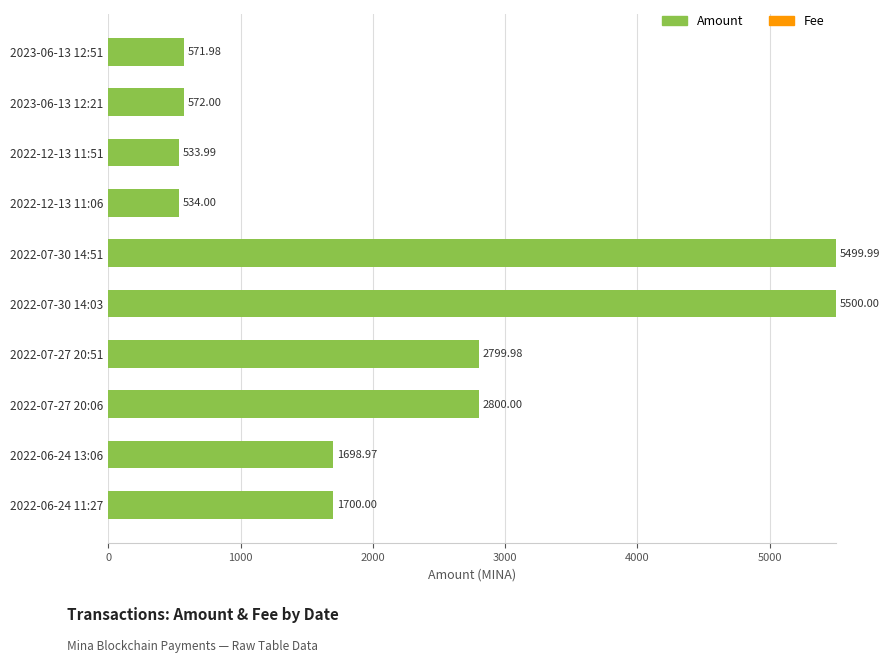

How many data points does each series have?

10